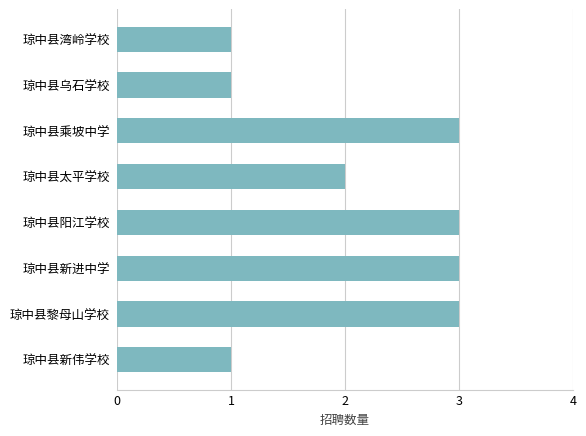

Reading bottom to top, extract all data points from this chart.

琼中县新伟学校=1	琼中县黎母山学校=3	琼中县新进中学=3	琼中县阳江学校=3	琼中县太平学校=2	琼中县乘坡中学=3	琼中县乌石学校=1	琼中县湾岭学校=1